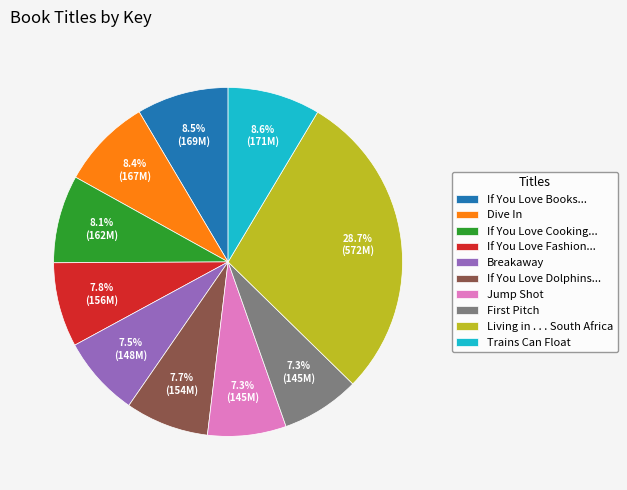

Is there a majority slice in this chart?

No